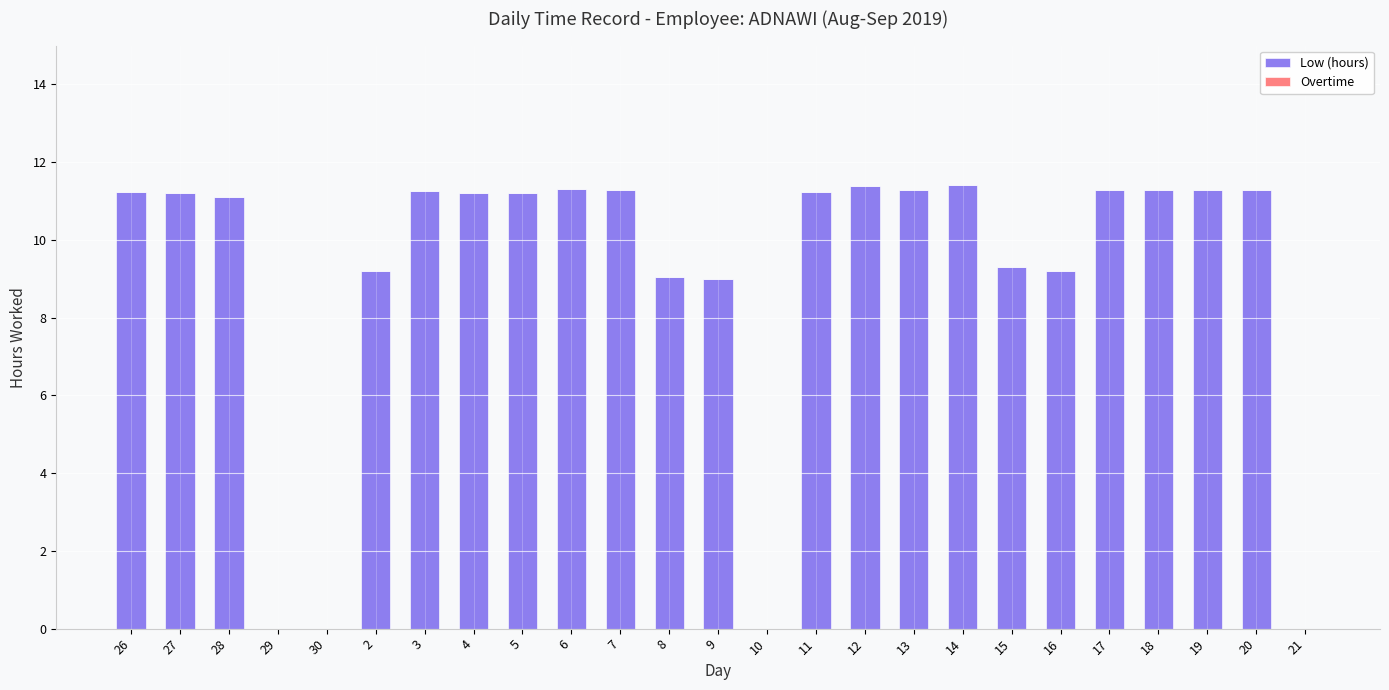

Is it true that the value at 7 is 11.3?

True